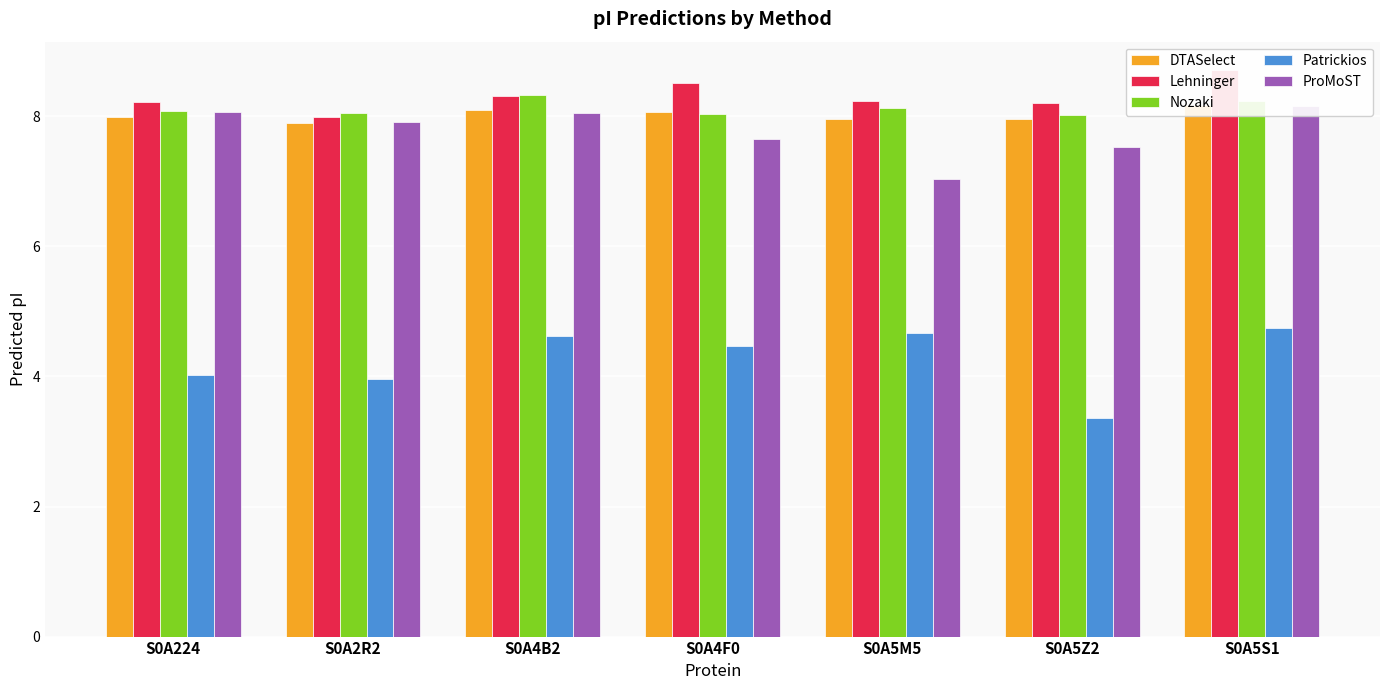

How many series are shown in this chart?

5